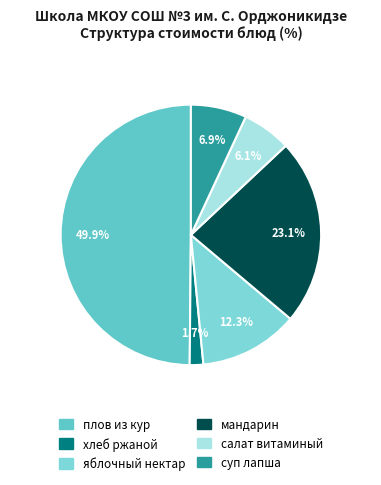

To the nearest percent, what percentage of the pie is салат витаминый?

6%